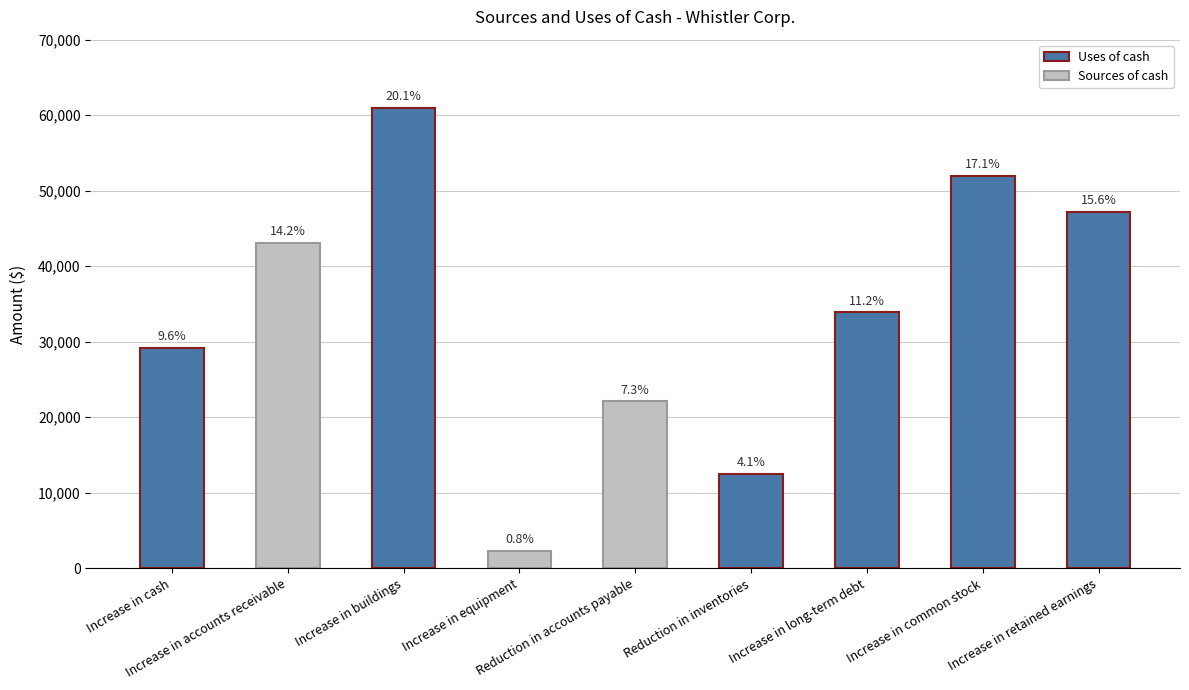

Does the chart contain any negative values?

No